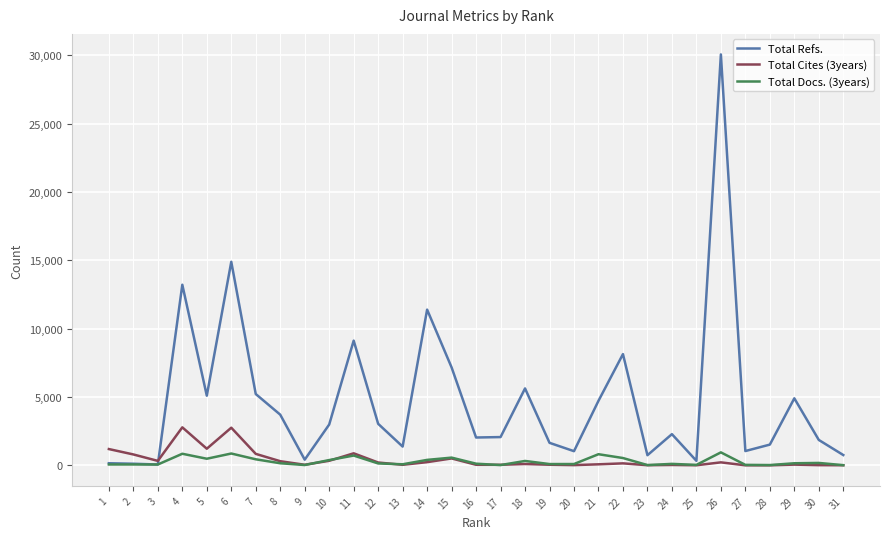

Rank the series by their maximum value, from lowest to highest.

Total Docs. (3years), Total Cites (3years), Total Refs.